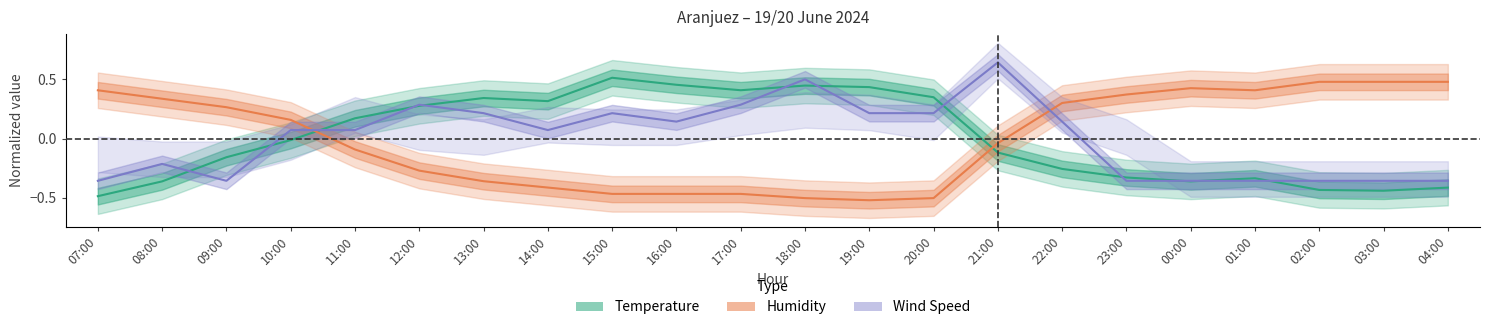

What are all the series names shown in the legend?

Temperature, Humidity, Wind Speed